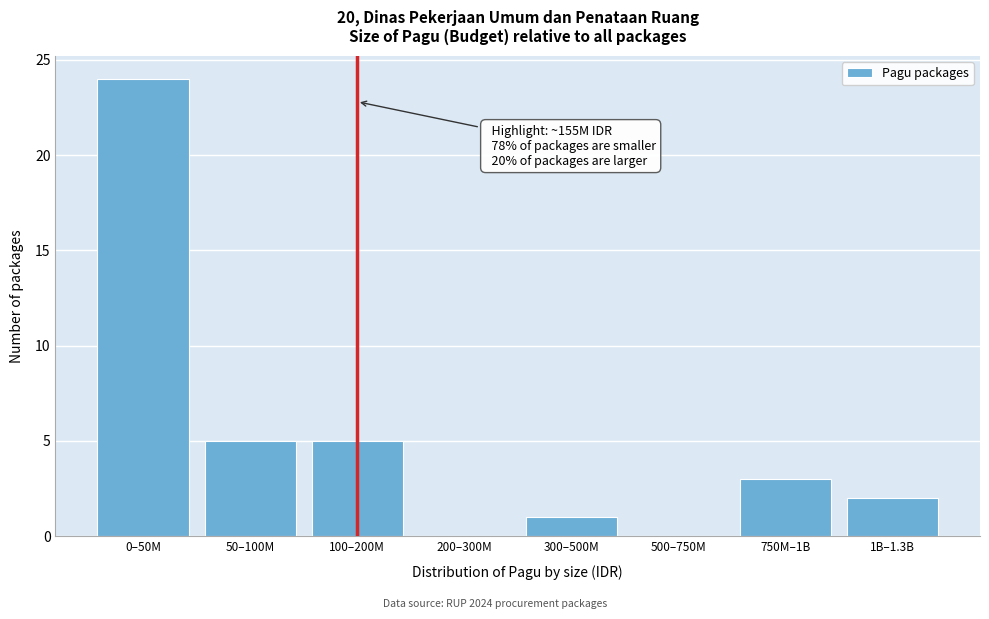

Reading left to right, list all the values displayed in this chart.

0–50M=24	50–100M=5	100–200M=5	200–300M=0	300–500M=1	500–750M=0	750M–1B=3	1B–1.3B=2